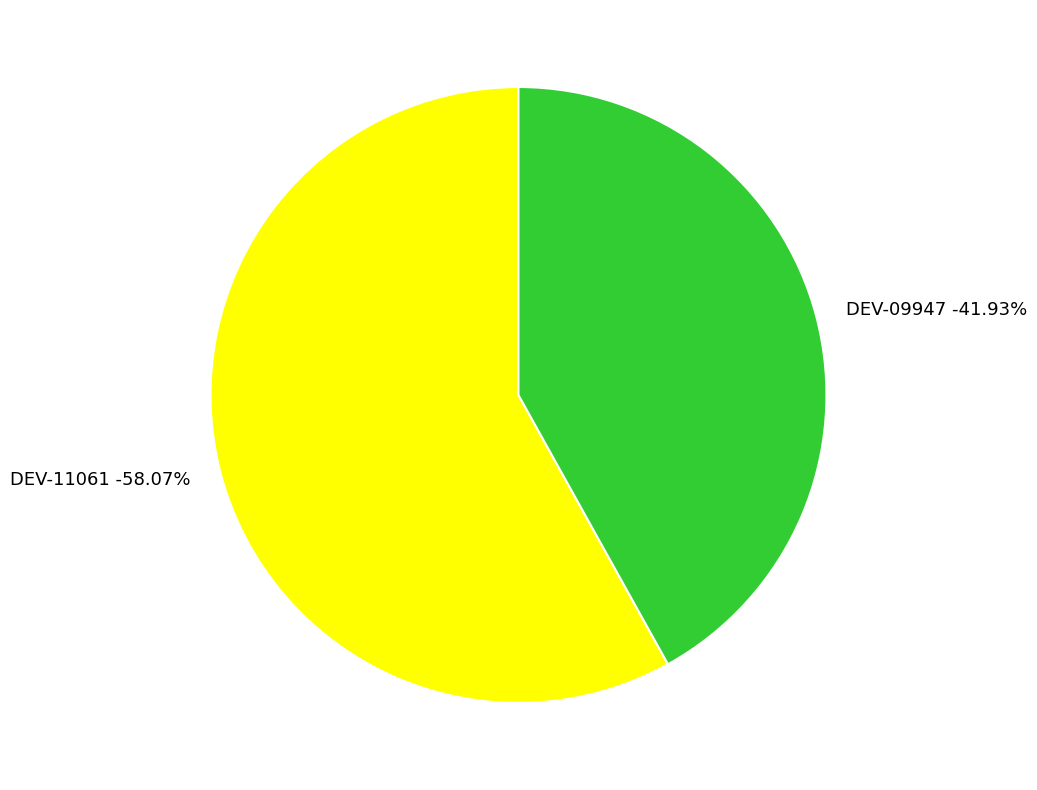

Which slice represents more than half of the pie?

DEV-11061